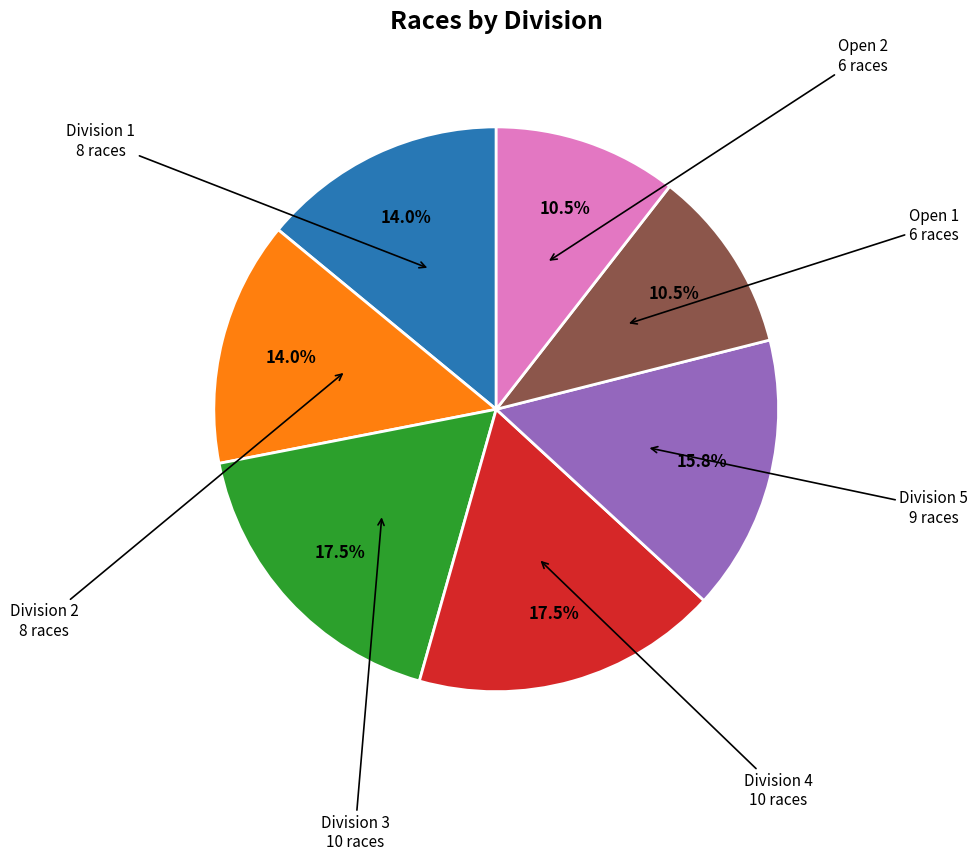

Does any single category account for the majority?

No